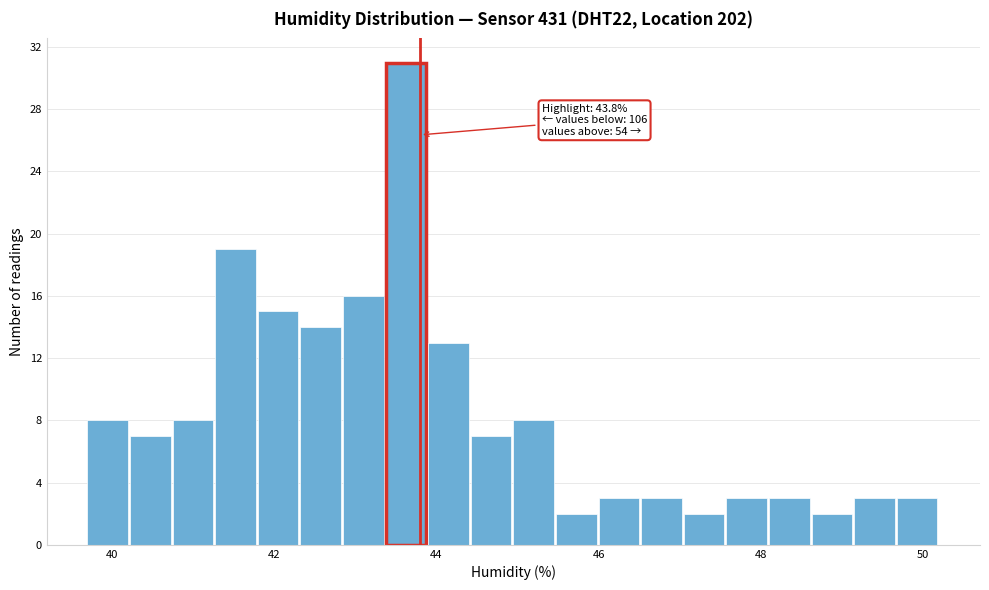

Around what value on the x-axis is the tallest bar? Give the approximate position of its centre, as read against the axis.

43.6